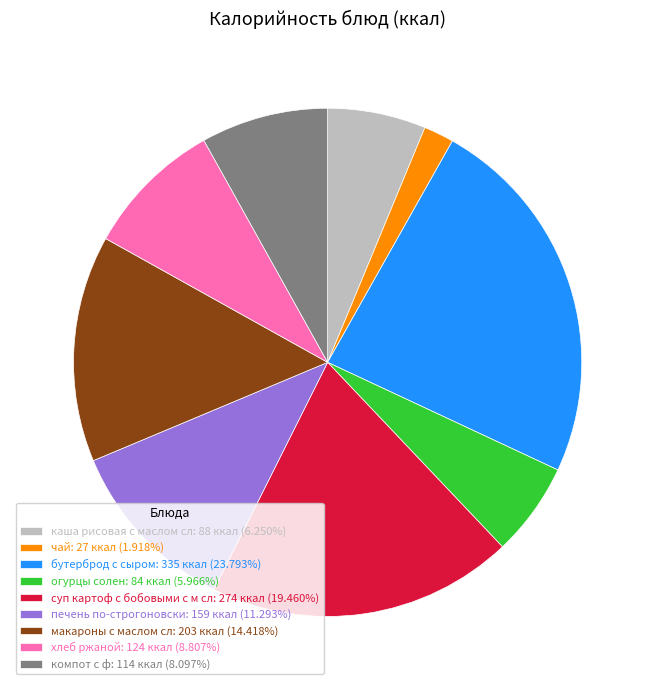

How many segments does this pie chart have?

9